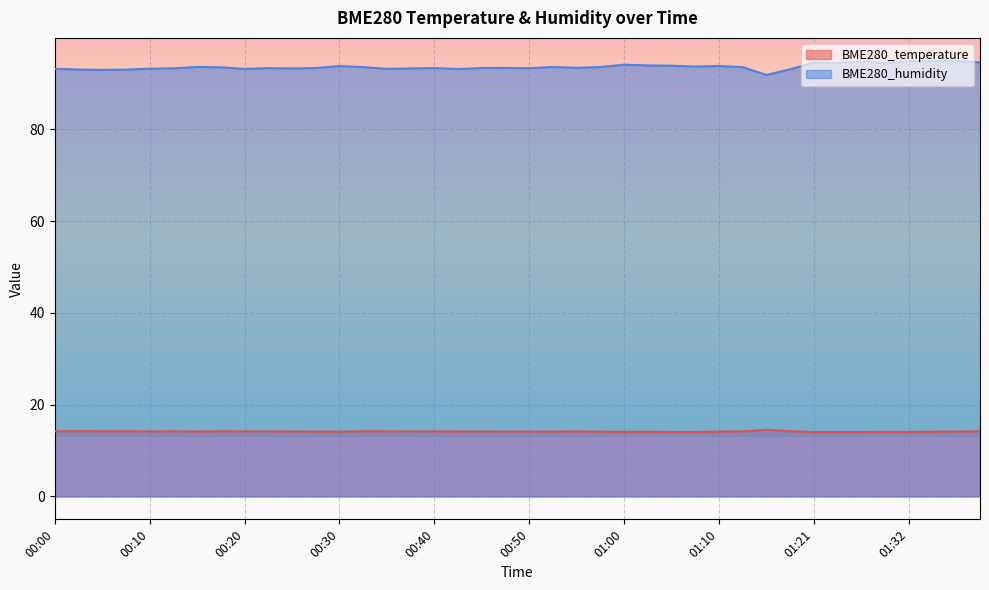

Which series has the largest range (max minus min)?

BME280_humidity